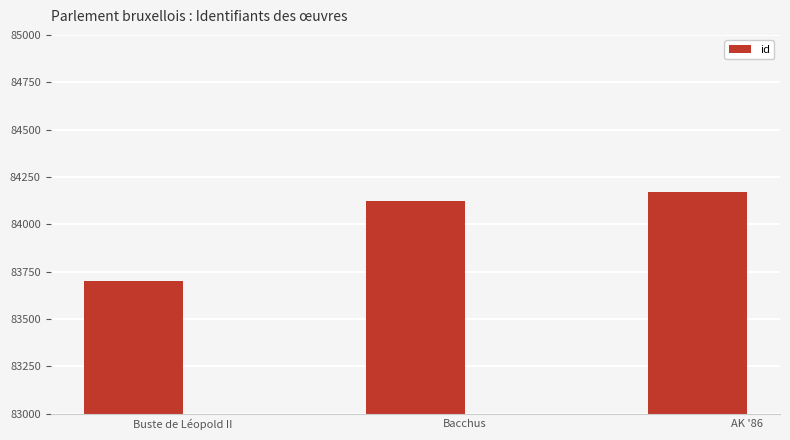

Are the bars grouped side by side (vs. stacked)?

No